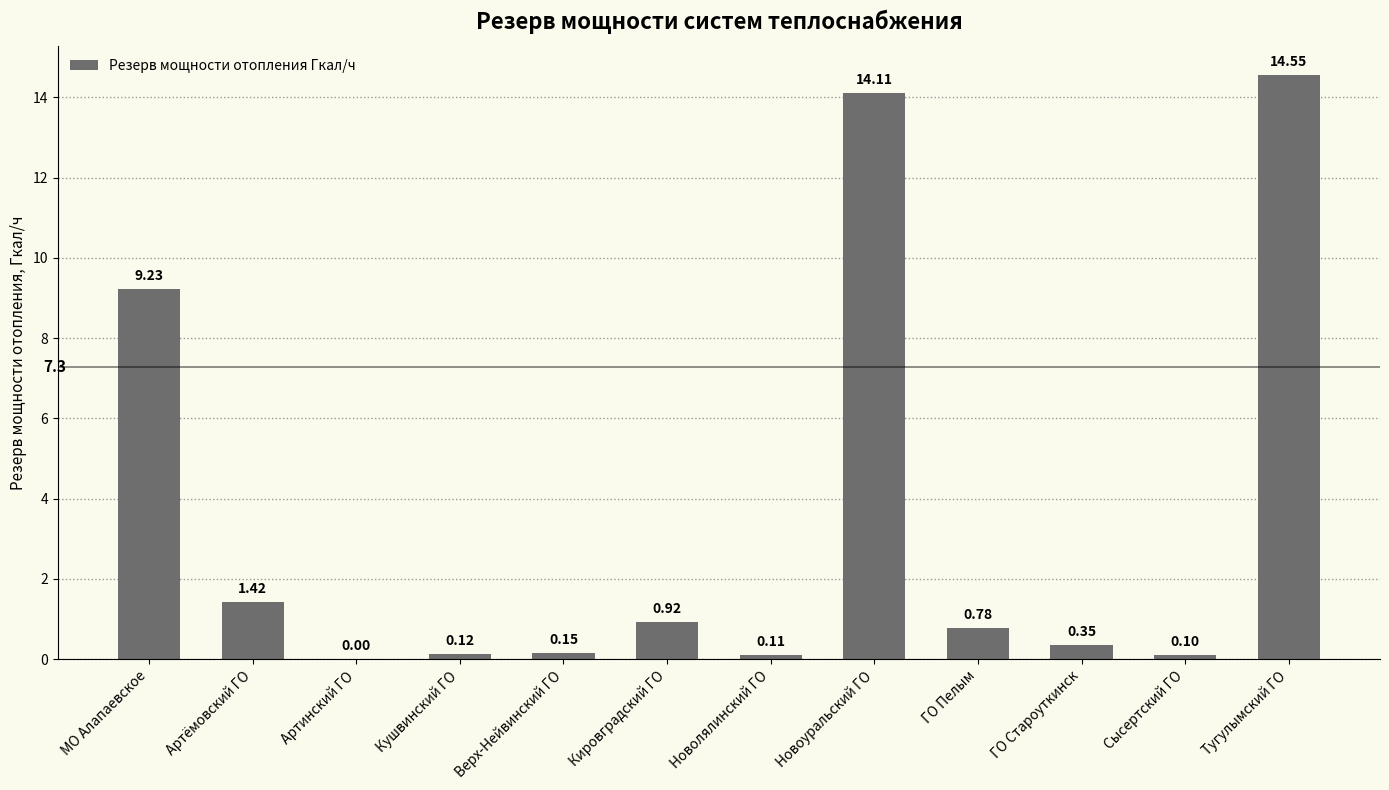

At which label is the value closest to 7?

МО Алапаевское